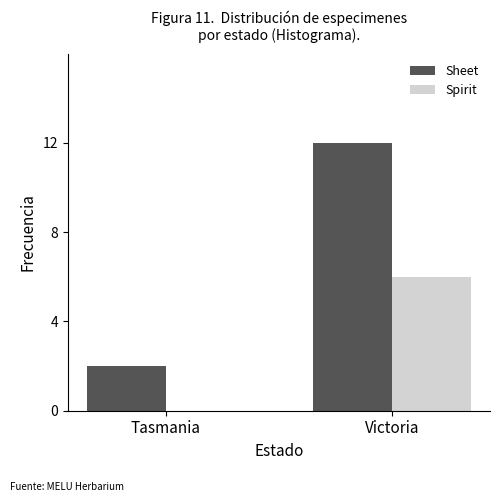

Reading right to left, extract all data points from this chart.

Sheet: Victoria=12	Tasmania=2
Spirit: Victoria=6	Tasmania=0